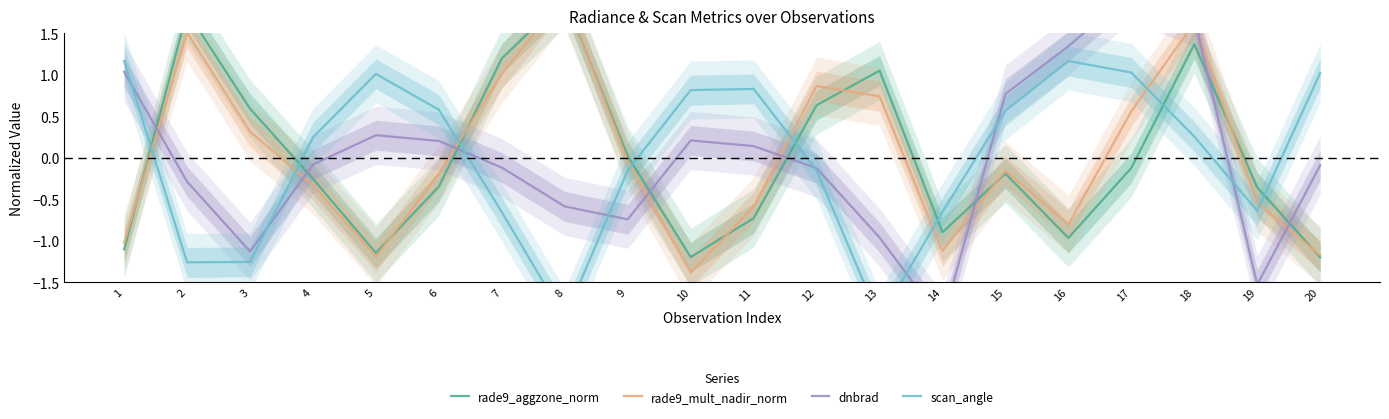

Is it true that rade9_aggzone_norm equals -0.3 at 4?

True